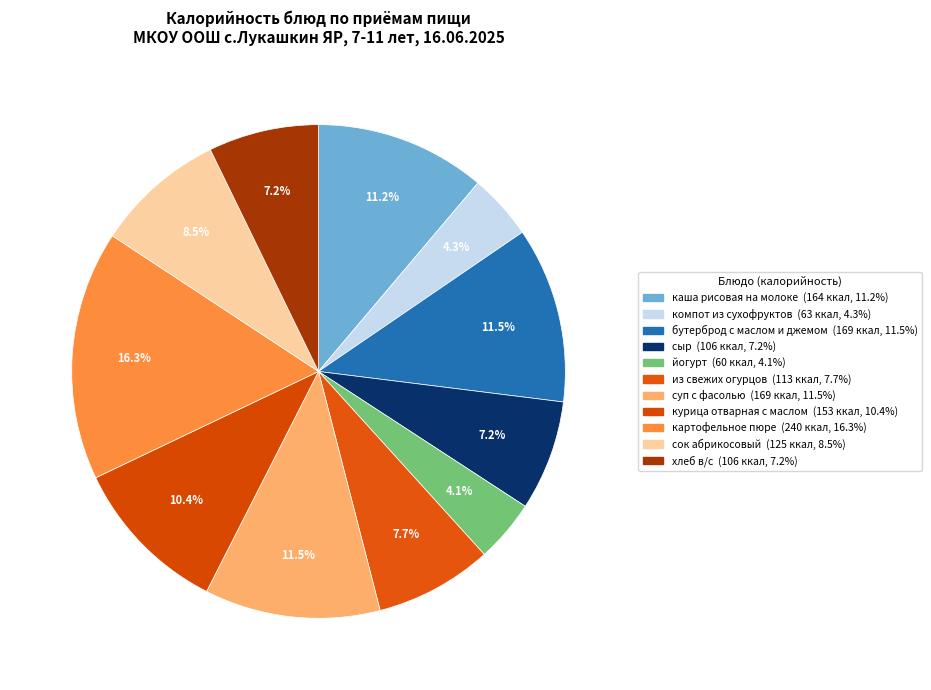

To the nearest percent, what portion does компот из сухофруктов represent?

4%